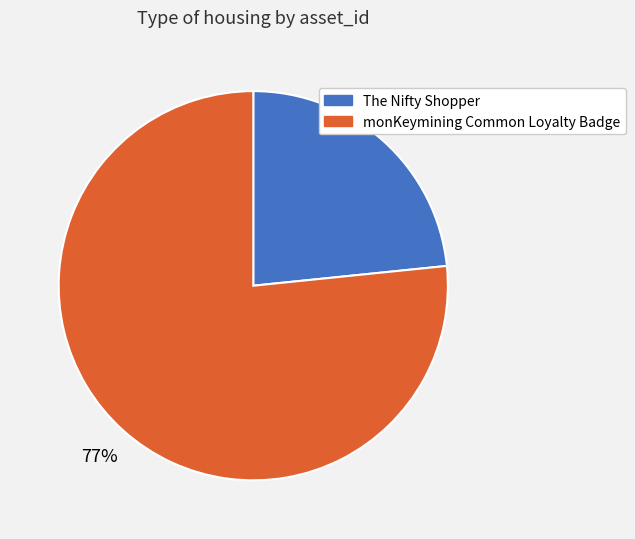

How many slices are in this pie chart?

2